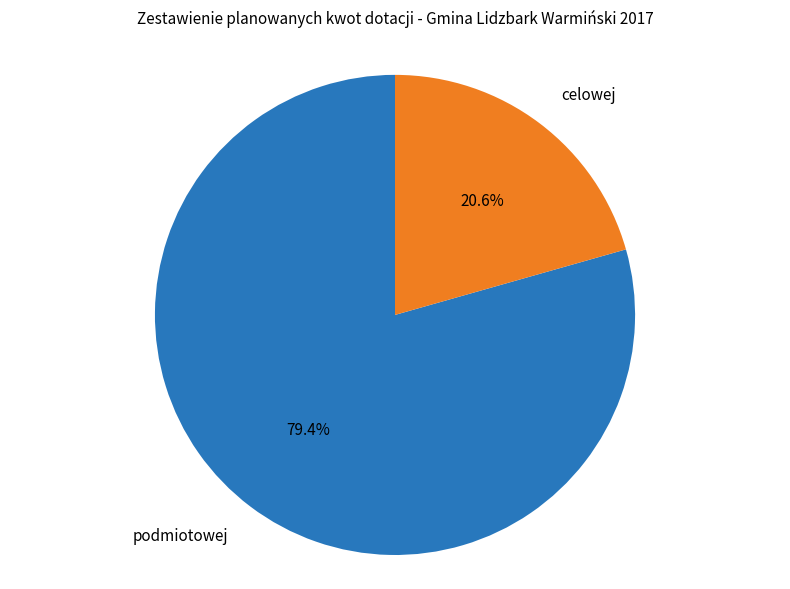

Does any single category account for the majority?

Yes